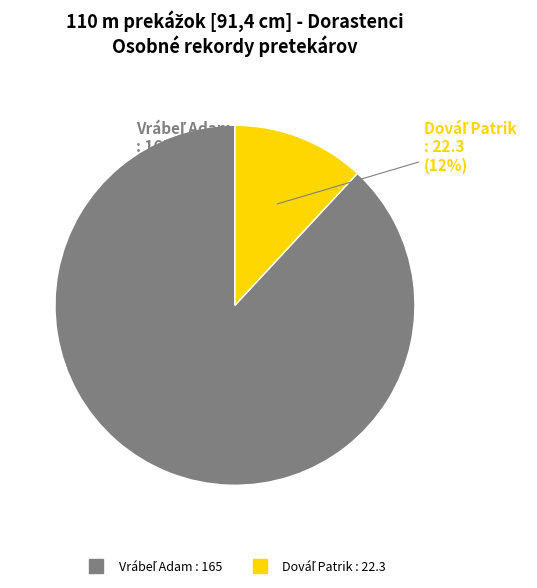

How many segments does this pie chart have?

2